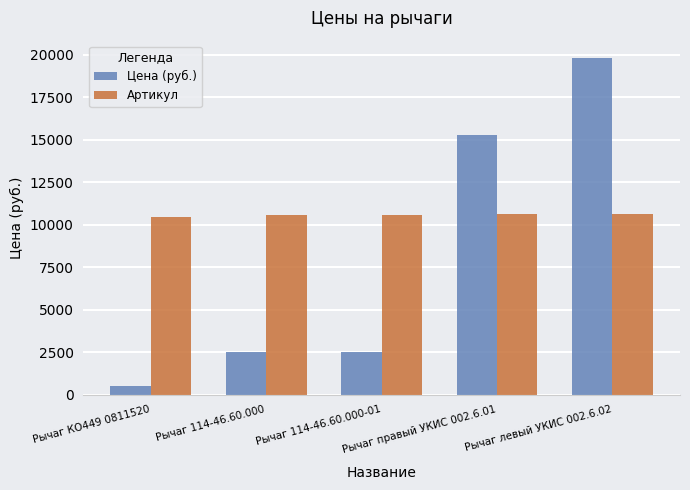

What is the sum of all Артикул values?

52793